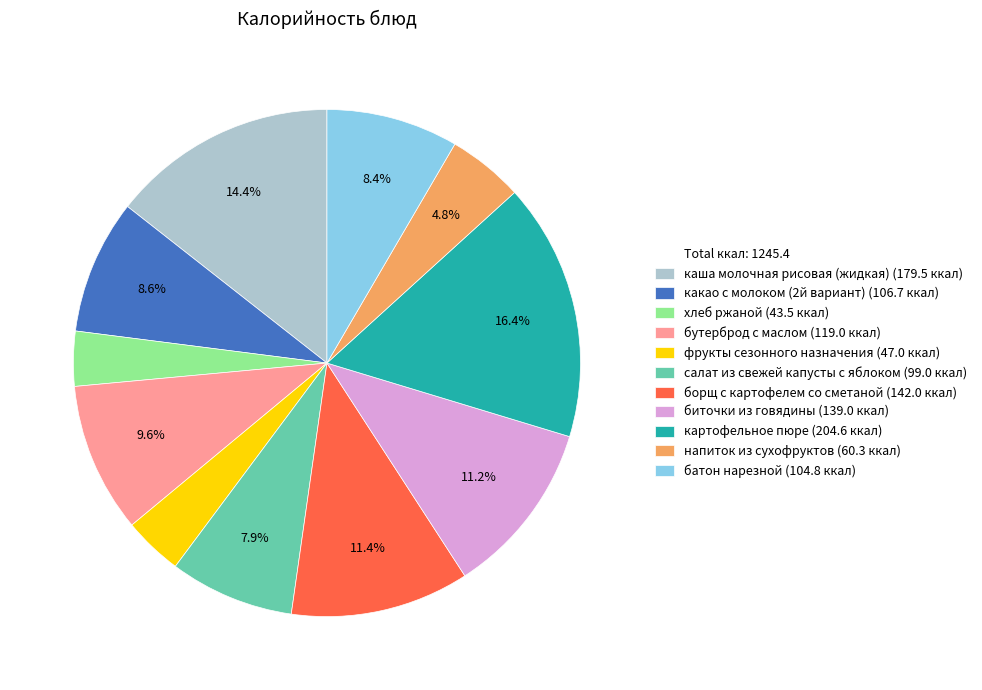

Is there any slice that represents more than half of the pie?

No